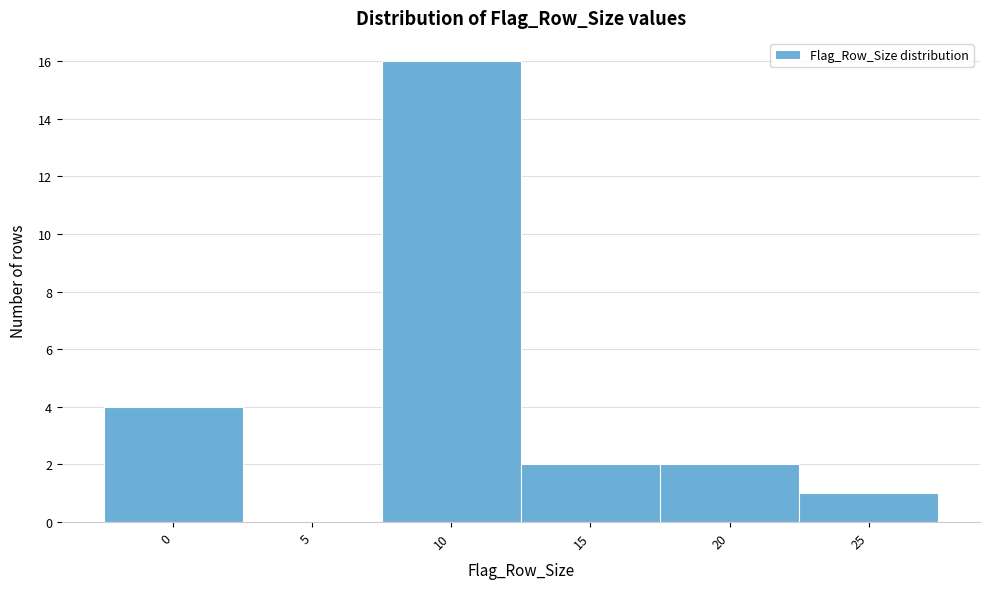

Reading left to right, list all the values displayed in this chart.

0=4	5=0	10=16	15=2	20=2	25=1